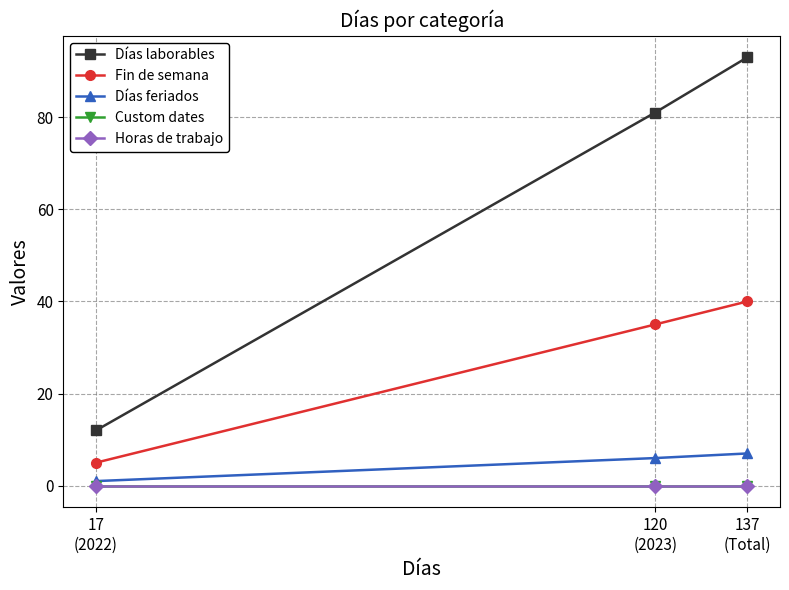

Reading right to left, transcribe all the data shown in this chart.

Días laborables: 93	81	12
Fin de semana: 40	35	5
Días feriados: 7	6	1
Custom dates: 0	0	0
Horas de trabajo: 0	0	0